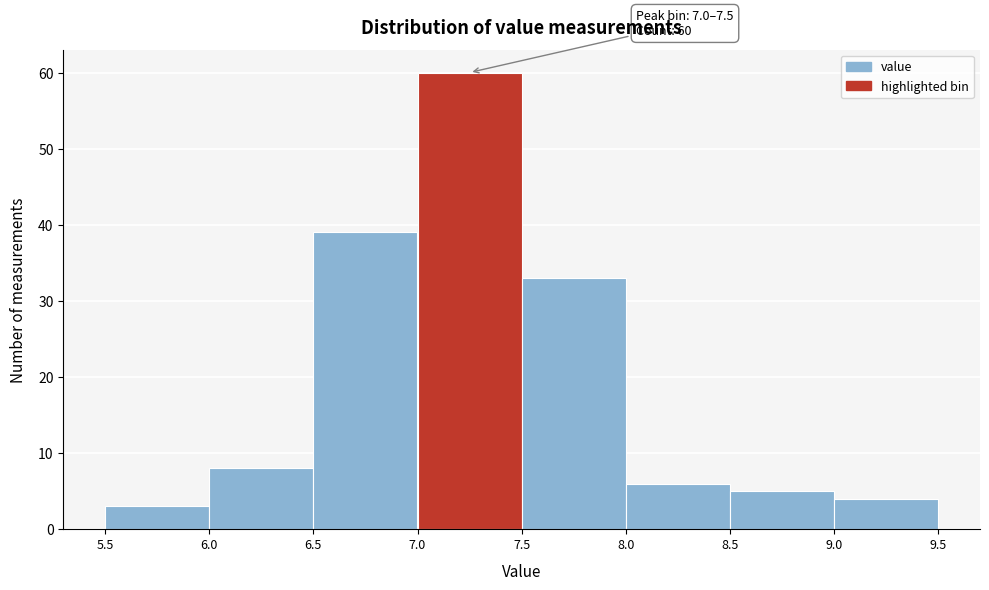

Which range on the x-axis has the tallest bar?

7.0 to 7.5